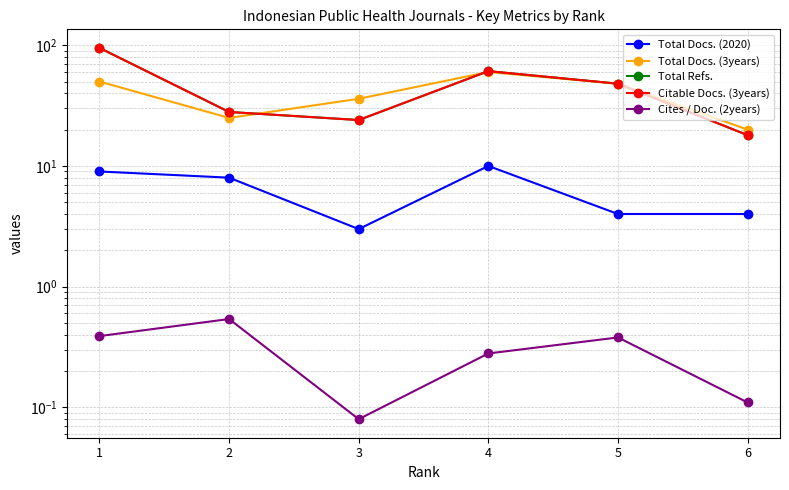

Is the value of Cites / Doc. (2years) at 6 greater than the value of Total Docs. (2020) at 4?

No